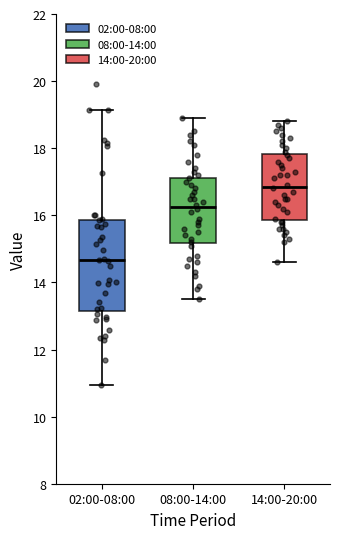

Reading left to right, read every box against the y-axis: the position of its median line, the range the box covers, and the ends of its whiskers. The values are not printed on the chart, so give them approximately, as read against the axis.

02:00-08:00: median 14.6, box 13.2 to 15.8, whiskers 11.0 to 19.2
08:00-14:00: median 16.2, box 15.2 to 17.2, whiskers 13.6 to 19.0
14:00-20:00: median 16.8, box 15.8 to 17.8, whiskers 14.6 to 18.8